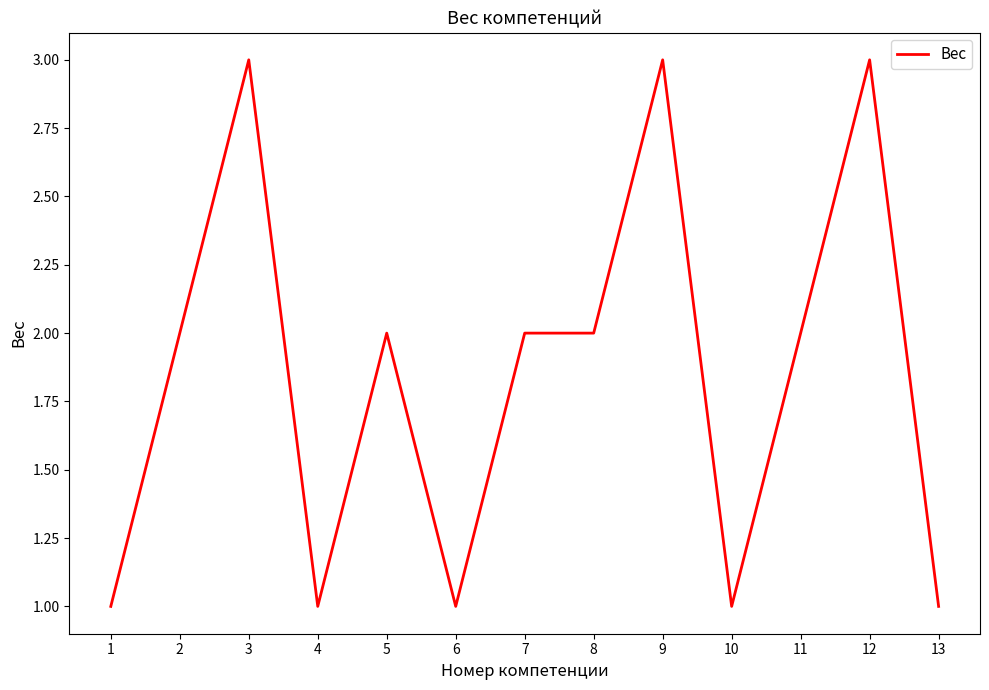

Approximately how many times larger is the value at 6 compared to 13?

1.0